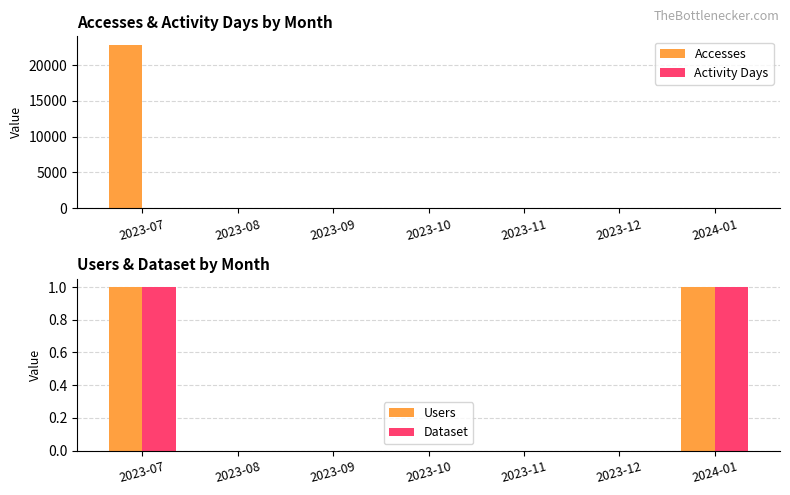

The value of Accesses at 2023-12 is 0. True or false?

True